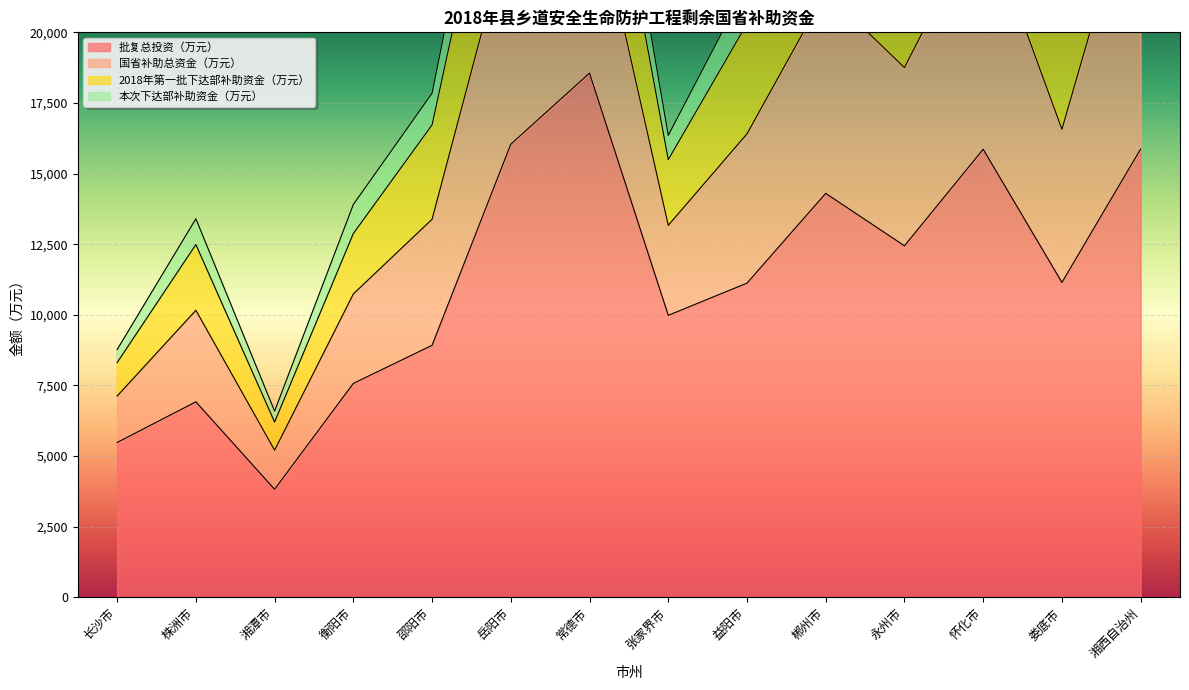

At which category is the sum across all series the highest?

湘西自治州